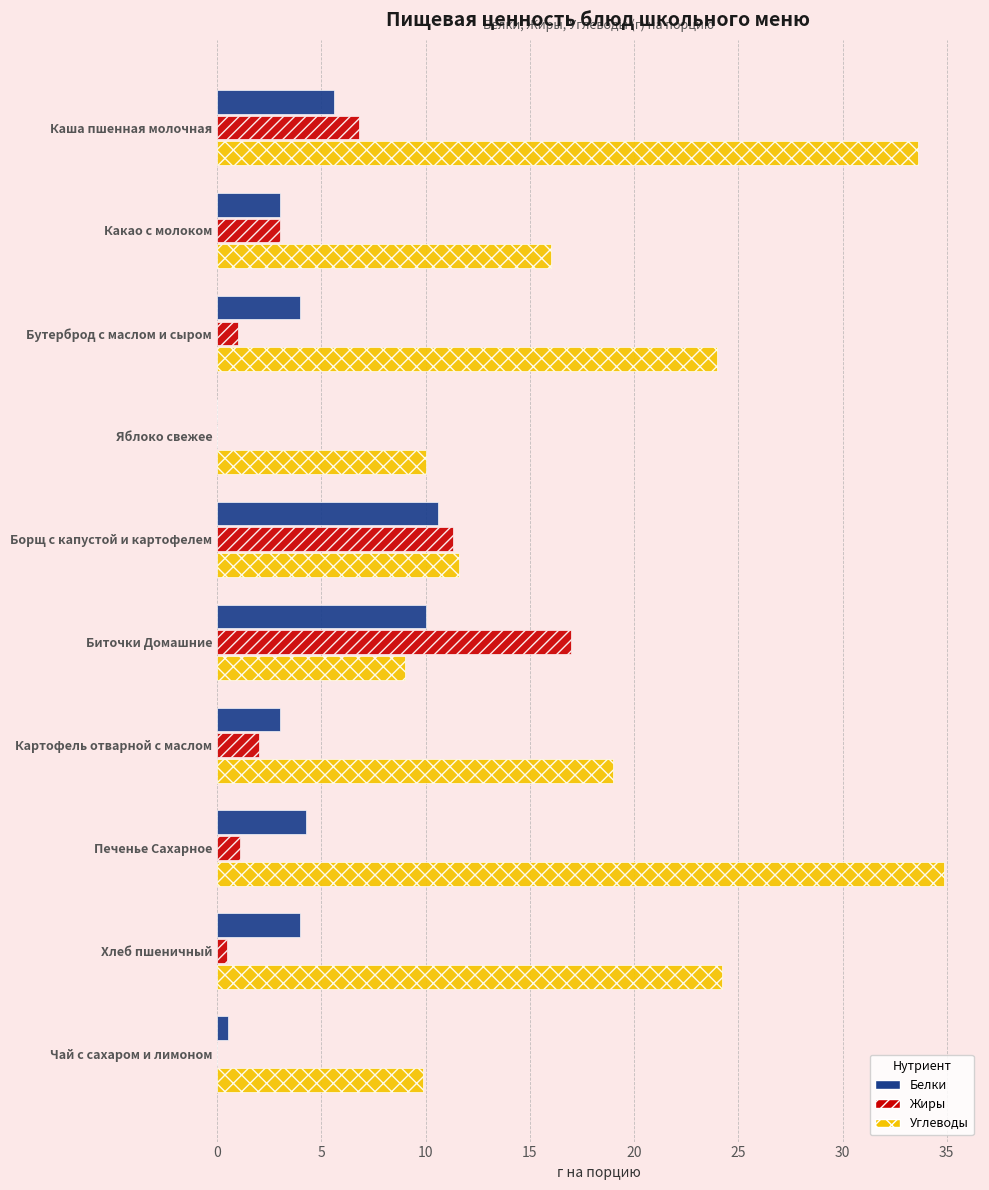

At which category does the chart reach its peak across all series?

Печенье Сахарное